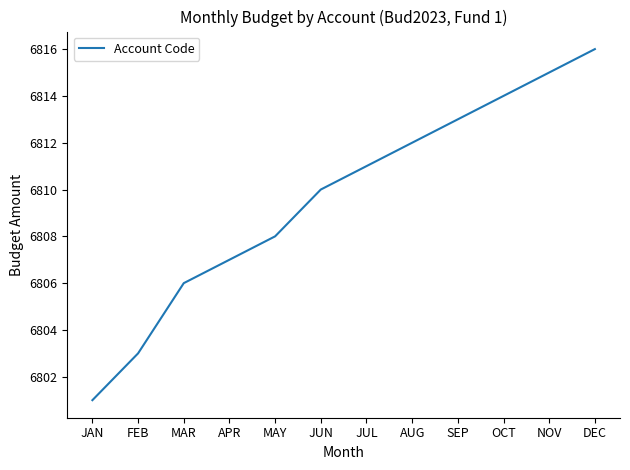

Which label corresponds to the smallest value in the chart?

JAN